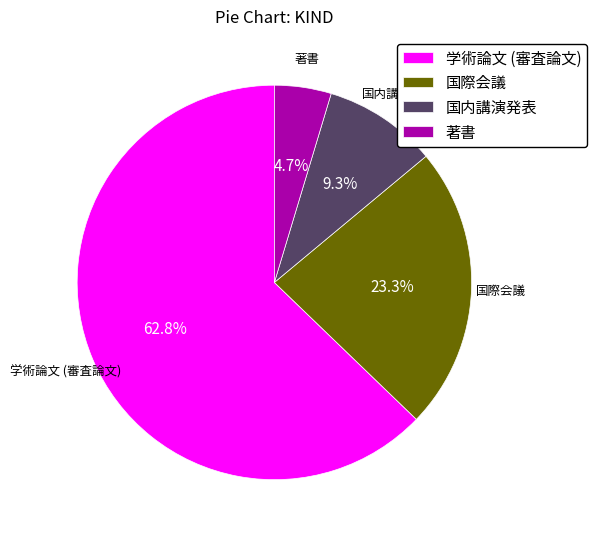

True or false: 国内講演発表 accounts for 9% of the total.

True